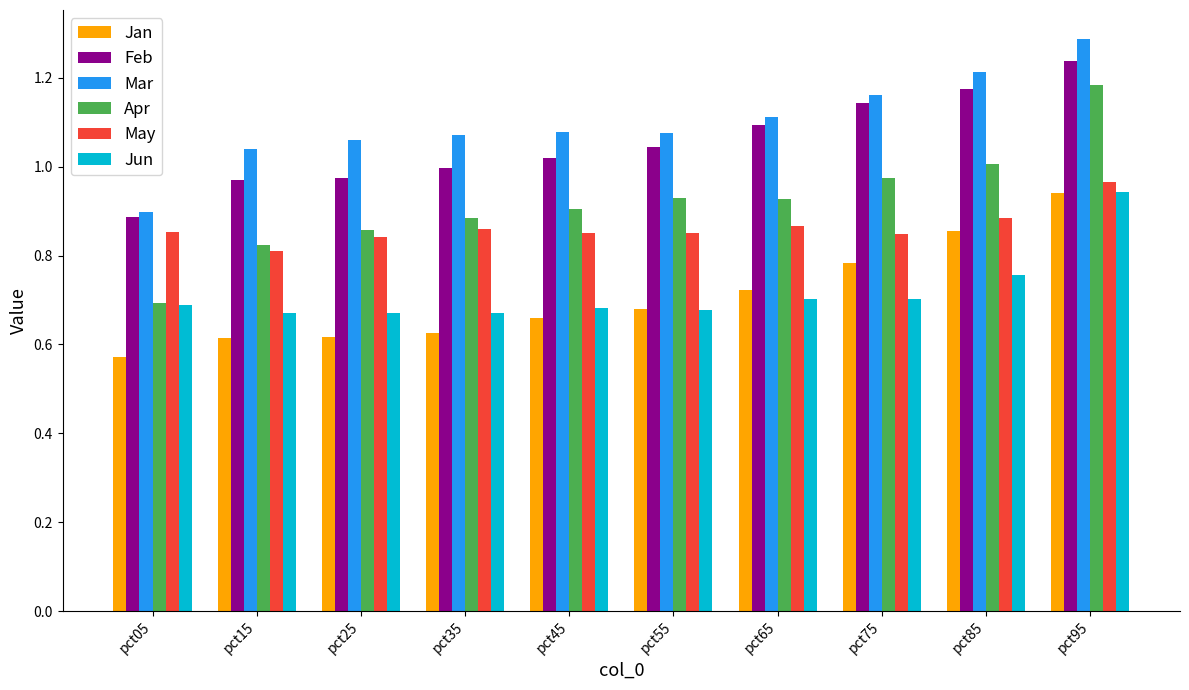

What is the sum of all Jan values?

7.1